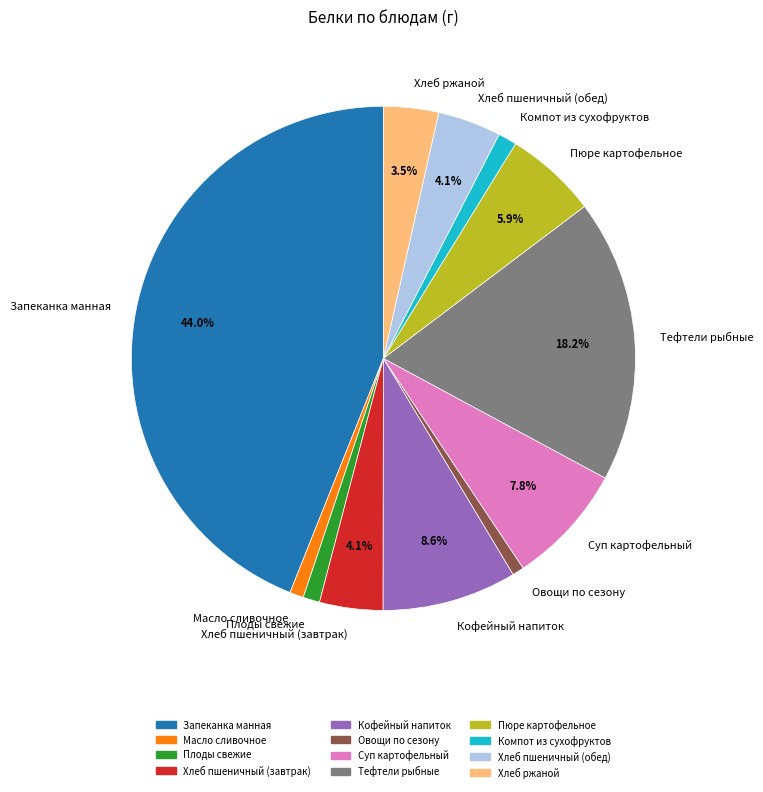

To the nearest percent, what is the difference between the largest and smallest slice percentages?

43%